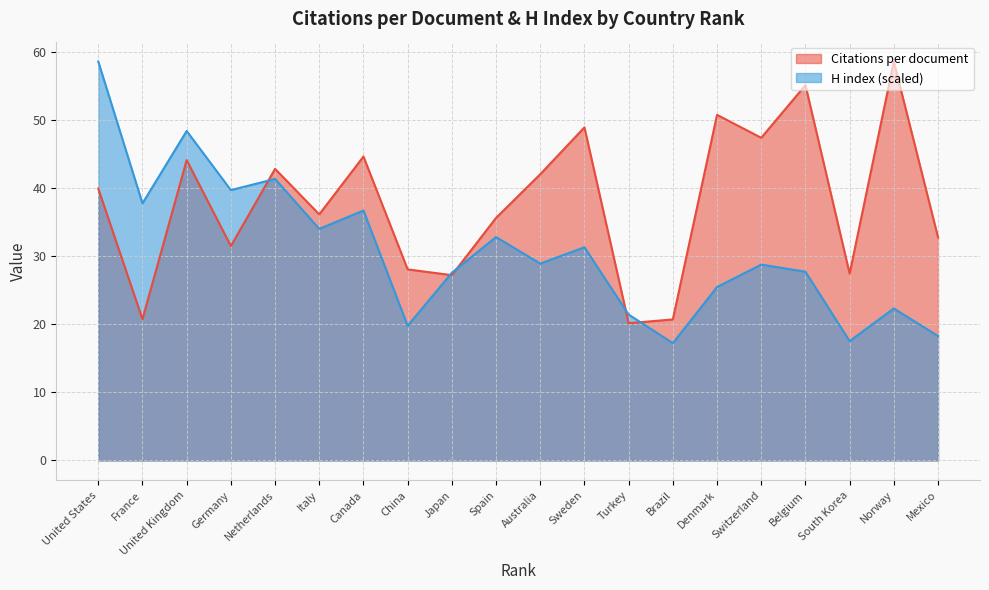

Rank the series by their average value, from highest to lowest.

Citations per document, H index (scaled)